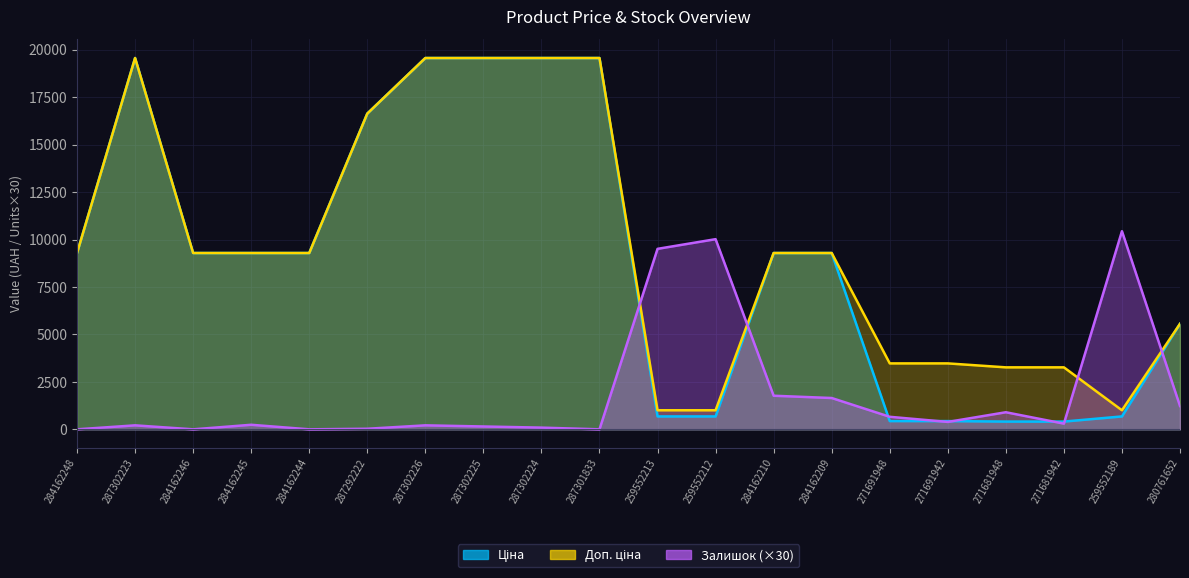

What is the spread (max minus min) of values at 284162246?

9290.5